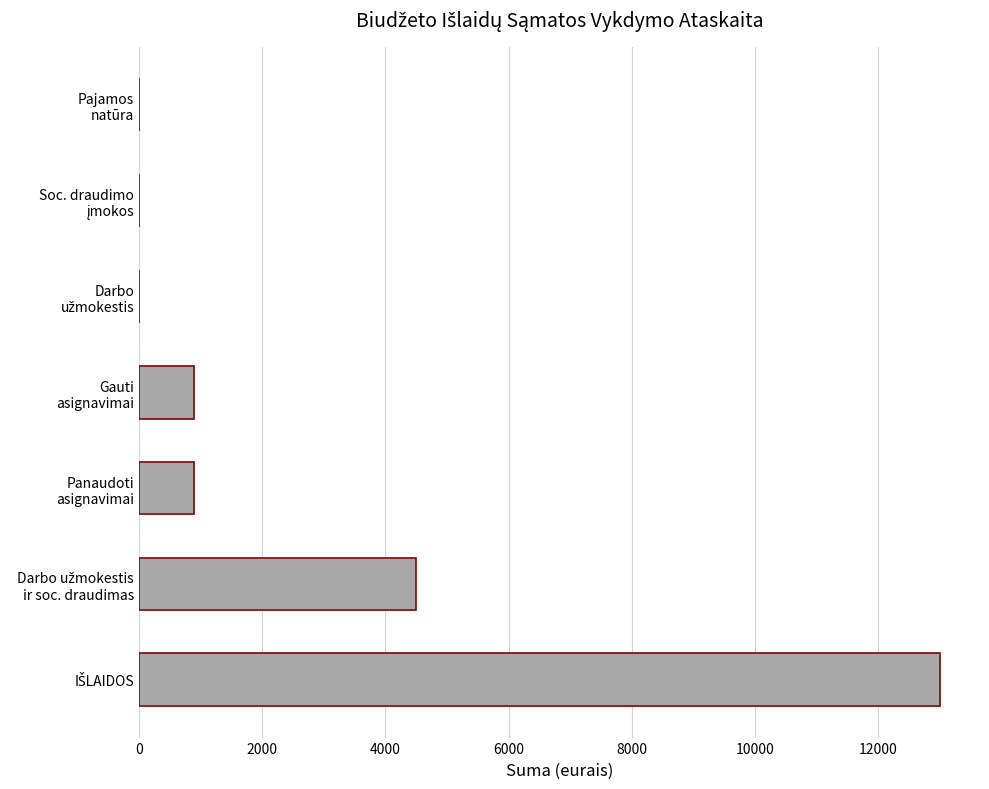

What is the sum of all values?

19298.0